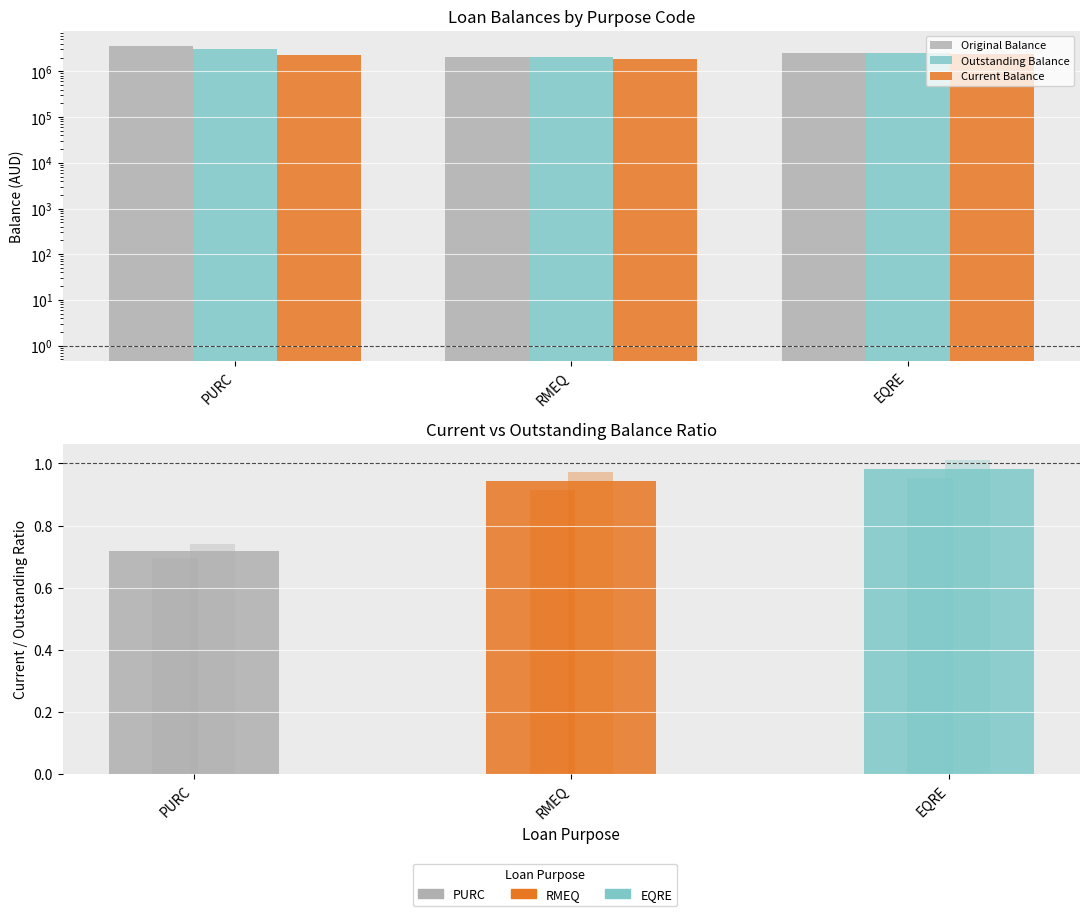

At RMEQ, list the series in order from smallest to largest.

Current / Outstanding, Current Balance, Outstanding Balance, Original Balance